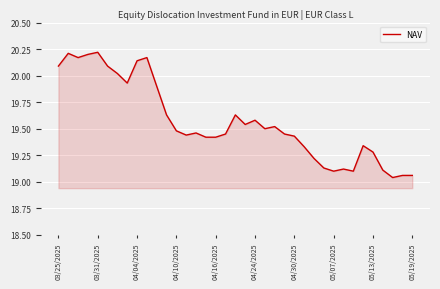

How many lines are shown in the chart?

1